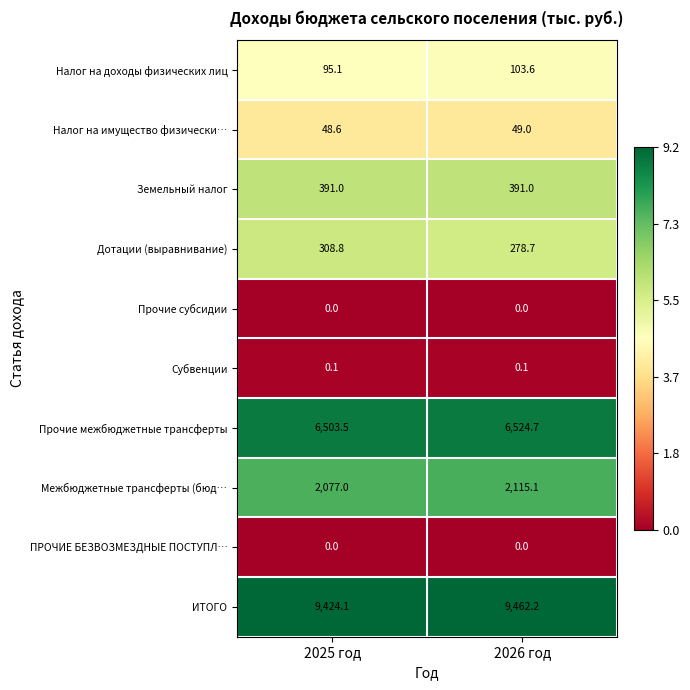

What is the difference between the highest and lowest values at 2025 год?

9424.1